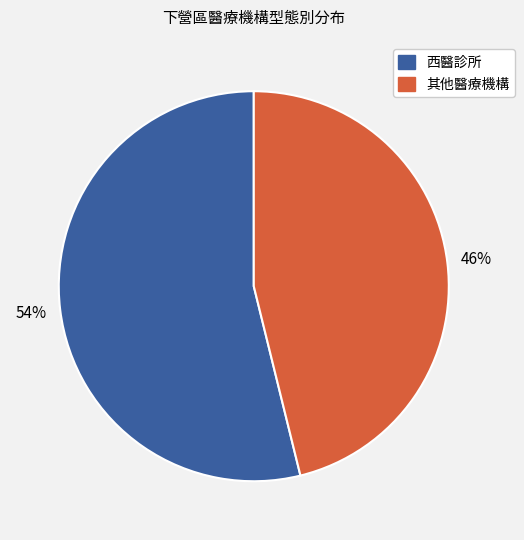

Is there a majority slice in this chart?

Yes